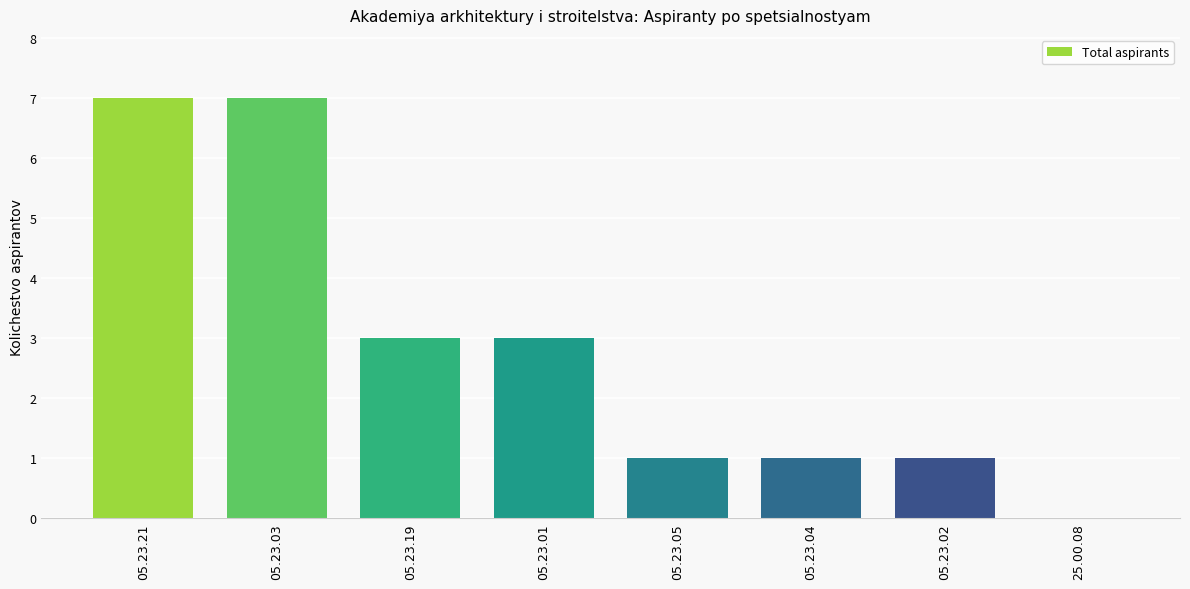

Is it true that the value at 25.00.08 is -5?

False